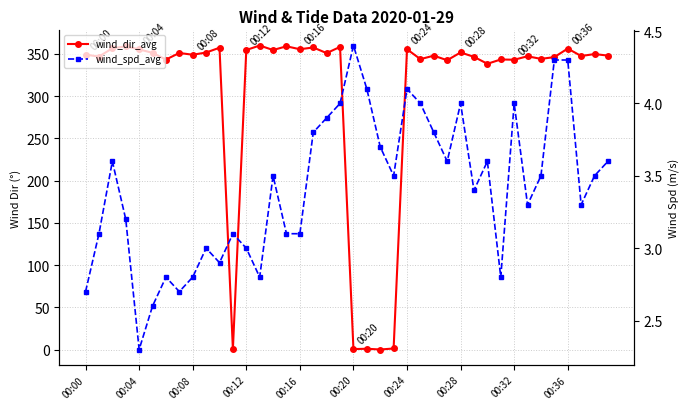

The value of wind_dir_avg at 00:28 is 351.7. True or false?

True